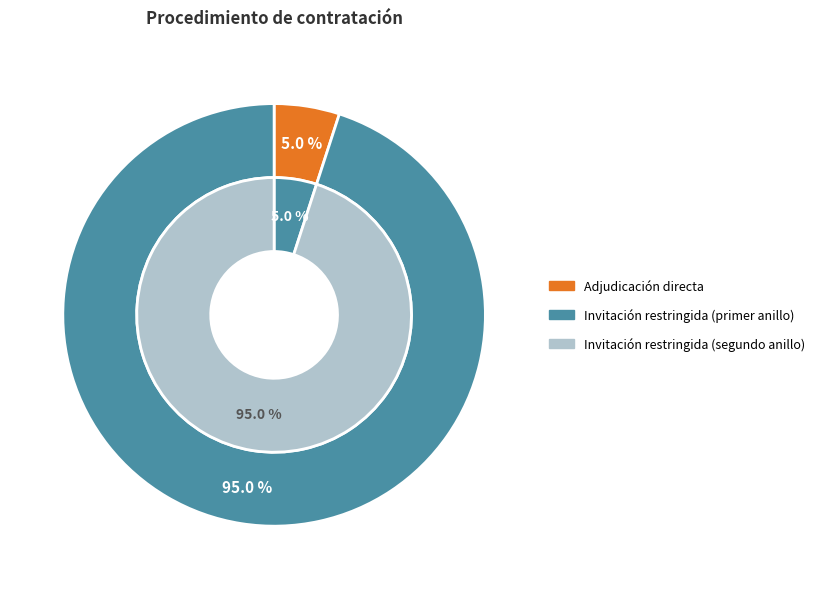

Rank the categories by value from highest to lowest.

Invitación restringida, Adjudicación directa